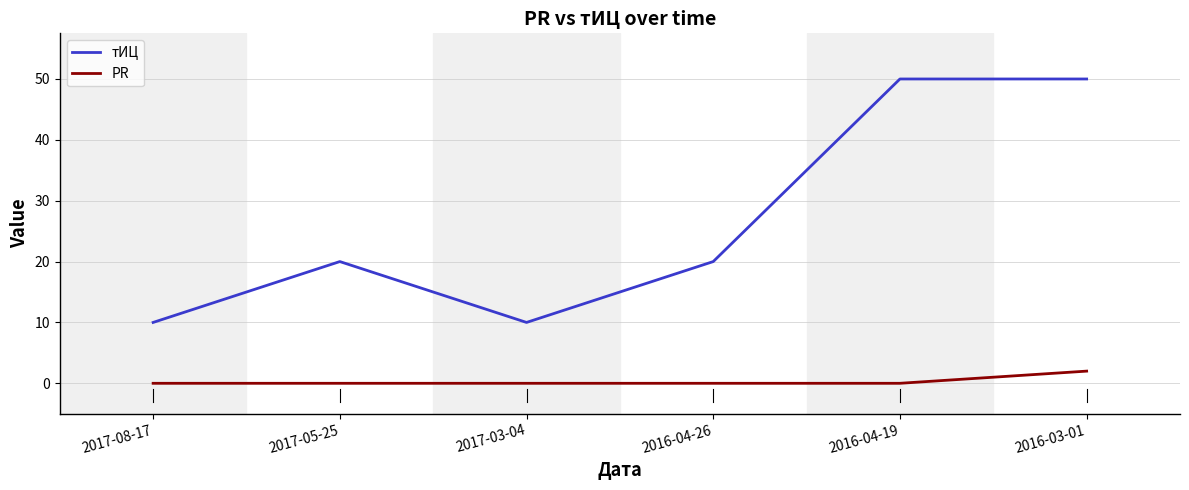

What position from the left is 2016-03-01?

6